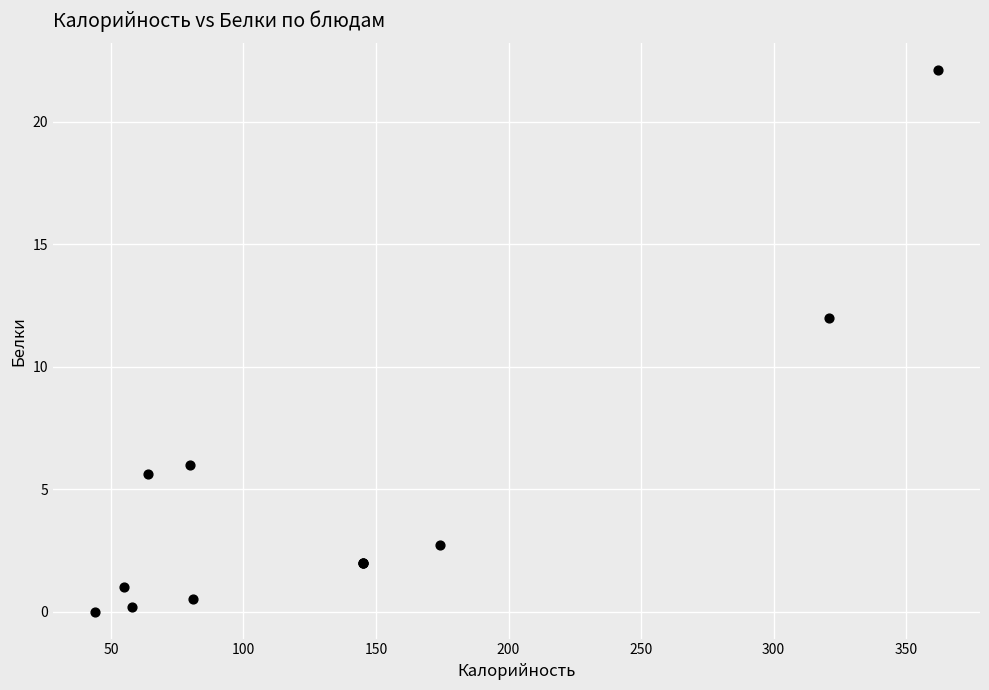

What Y value in the scatter plot is closest to 11?

12.0